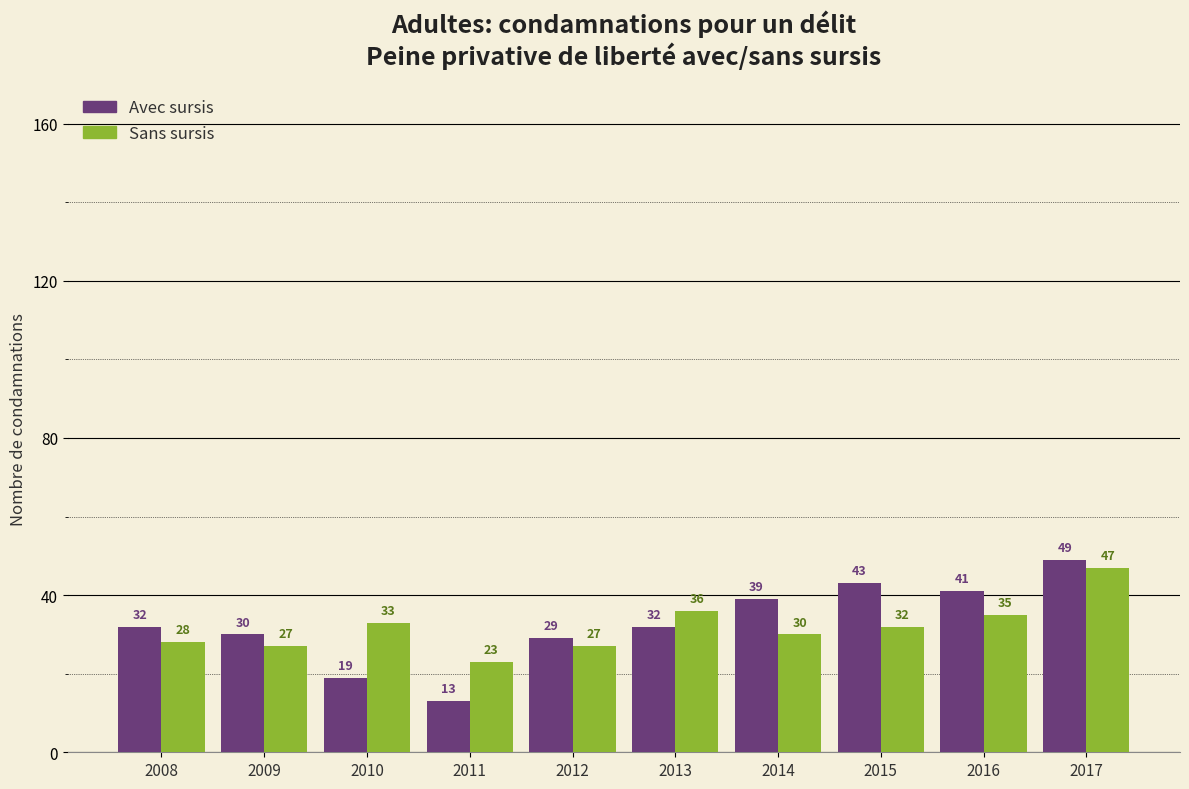

Rank the series at 2017 from lowest to highest value.

Sans sursis, Avec sursis